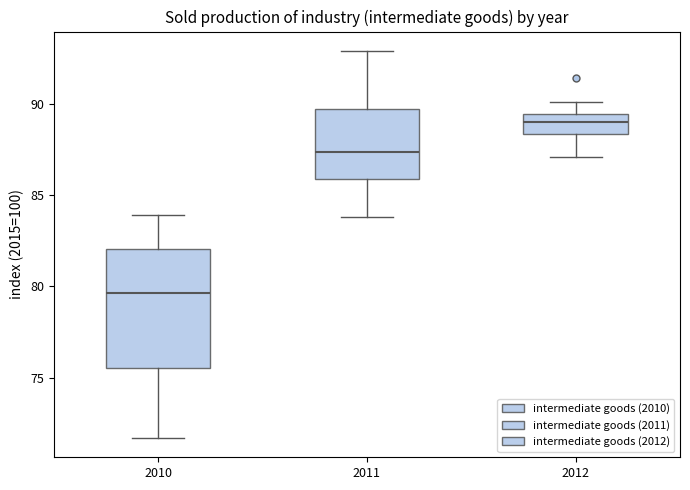

Reading left to right, read every box against the y-axis: the position of its median line, the range the box covers, and the ends of its whiskers. The values are not printed on the chart, so give them approximately, as read against the axis.

2010: median 79.5, box 75.5 to 82.0, whiskers 71.5 to 84.0
2011: median 87.5, box 86.0 to 89.5, whiskers 84.0 to 93.0
2012: median 89.0, box 88.5 to 89.5, whiskers 87.0 to 90.0